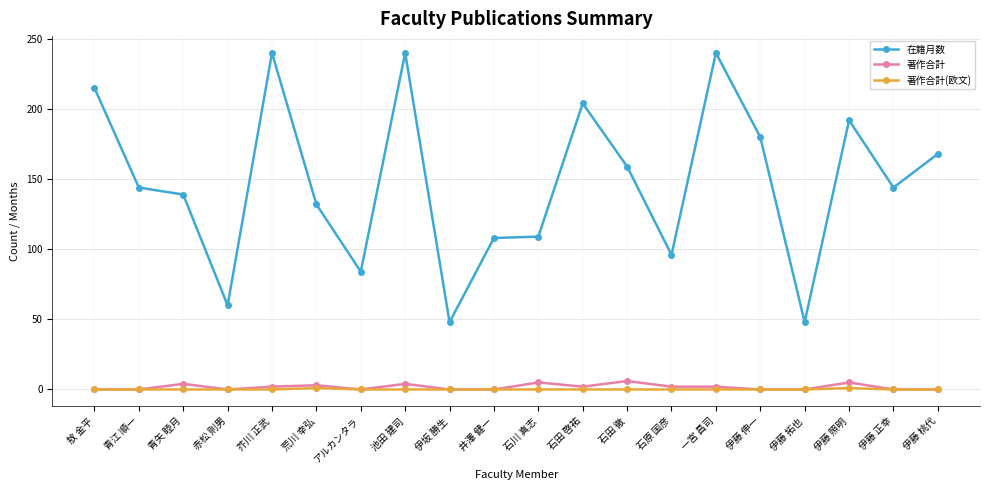

How many values in the 在籍月数 series are below 144?

9